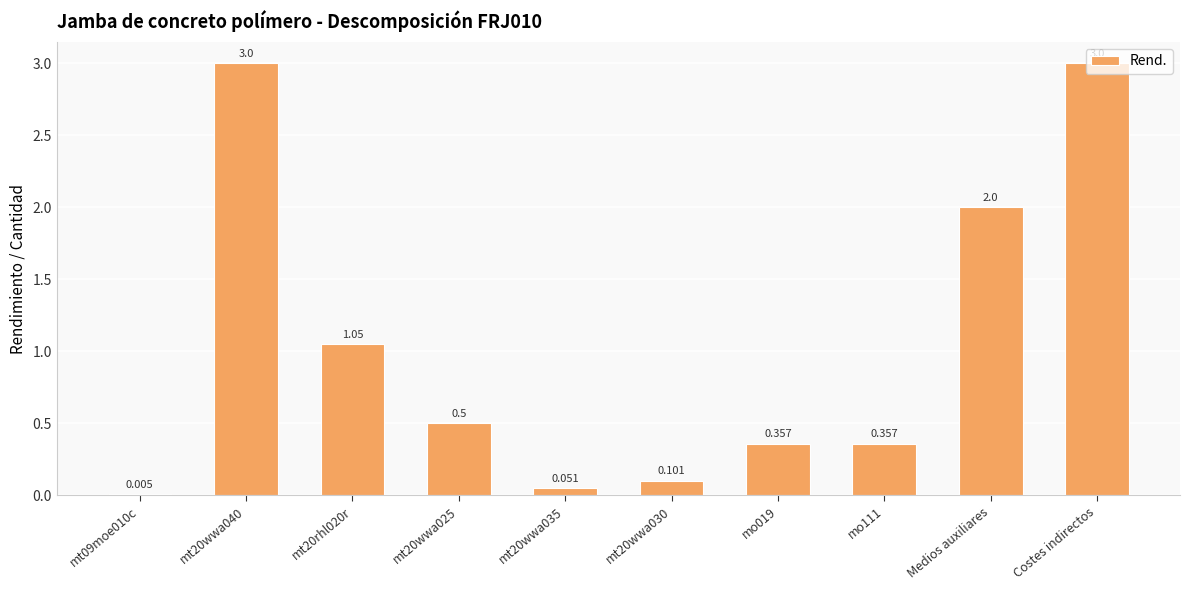

List the labels in order of value, largest first.

mt20wwa040, Costes indirectos, Medios auxiliares, mt20rhl020r, mt20wwa025, mo019, mo111, mt20wwa030, mt20wwa035, mt09moe010c